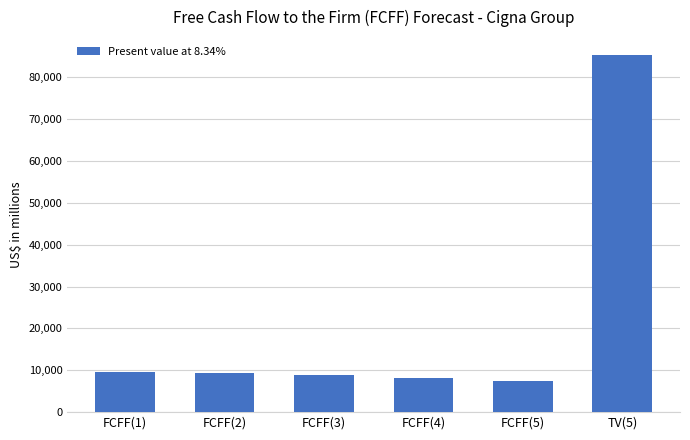

What is the value of the 3rd bar from the left?

8798